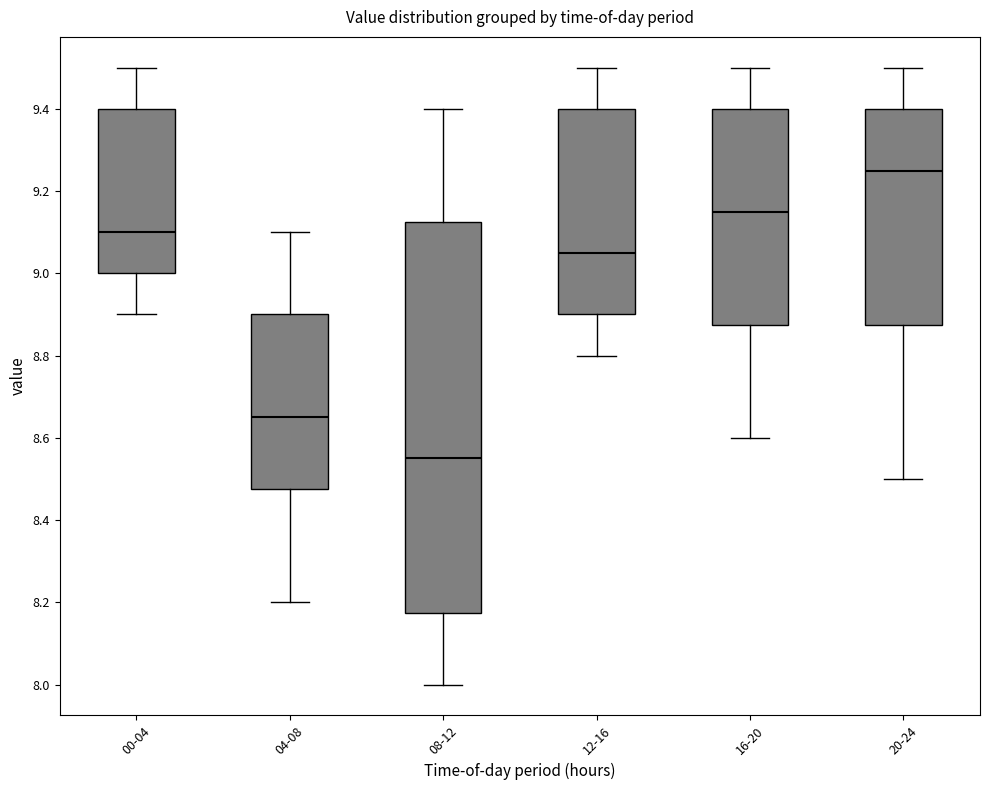

Reading left to right, read every box against the y-axis: the position of its median line, the range the box covers, and the ends of its whiskers. The values are not printed on the chart, so give them approximately, as read against the axis.

00-04: median 9.10, box 9.00 to 9.40, whiskers 8.90 to 9.50
04-08: median 8.66, box 8.48 to 8.90, whiskers 8.20 to 9.10
08-12: median 8.56, box 8.18 to 9.12, whiskers 8.00 to 9.40
12-16: median 9.06, box 8.90 to 9.40, whiskers 8.80 to 9.50
16-20: median 9.16, box 8.88 to 9.40, whiskers 8.60 to 9.50
20-24: median 9.26, box 8.88 to 9.40, whiskers 8.50 to 9.50